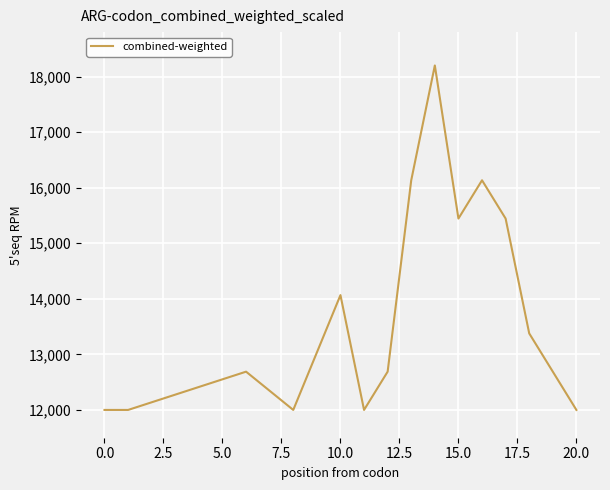

What is the sum of all values?

206866.7